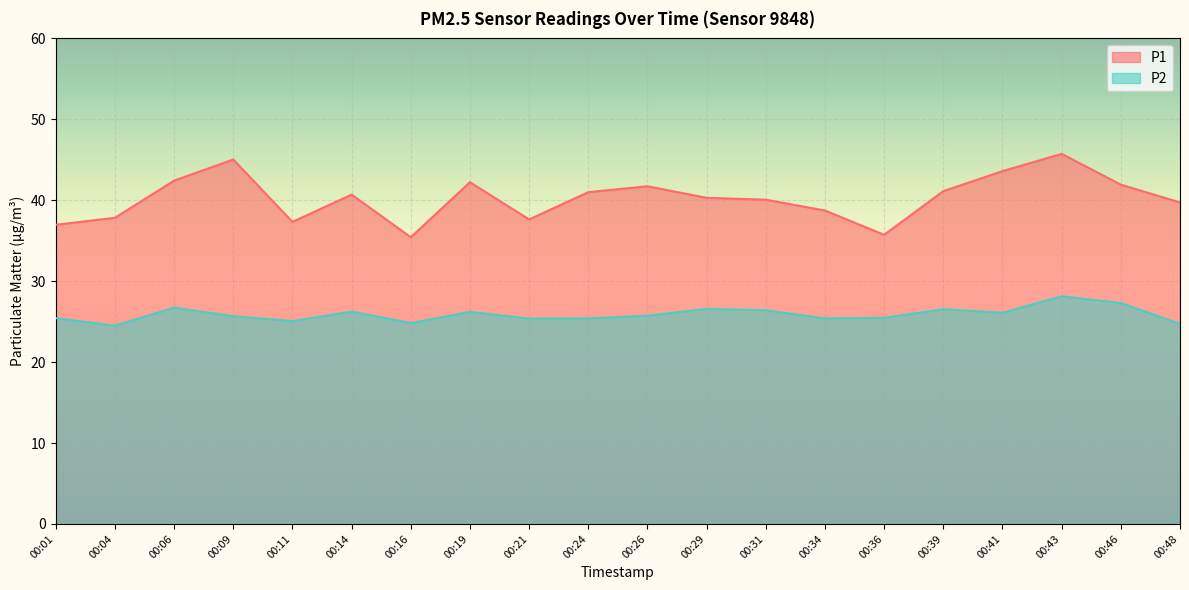

Where is the first local maximum for P2?

00:06